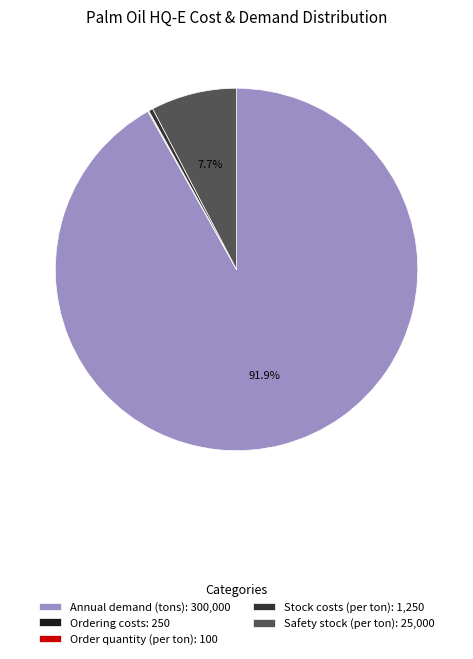

Which slice is the largest?

Annual demand (tons)